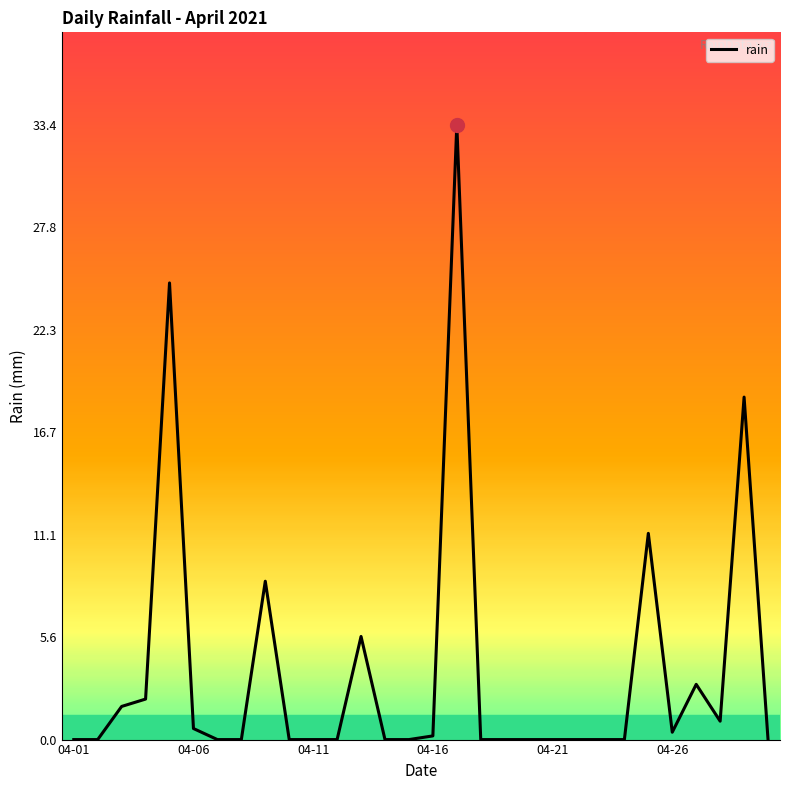

What is the sum of all values?

111.4